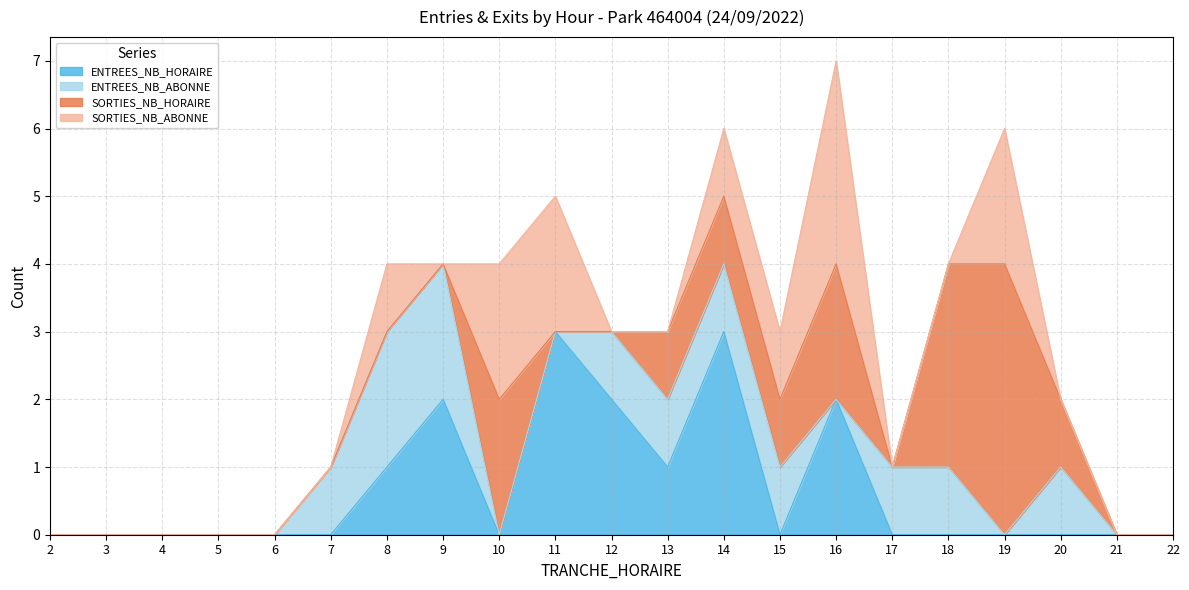

What is the highest value of the ENTREES_NB_HORAIRE series?

3